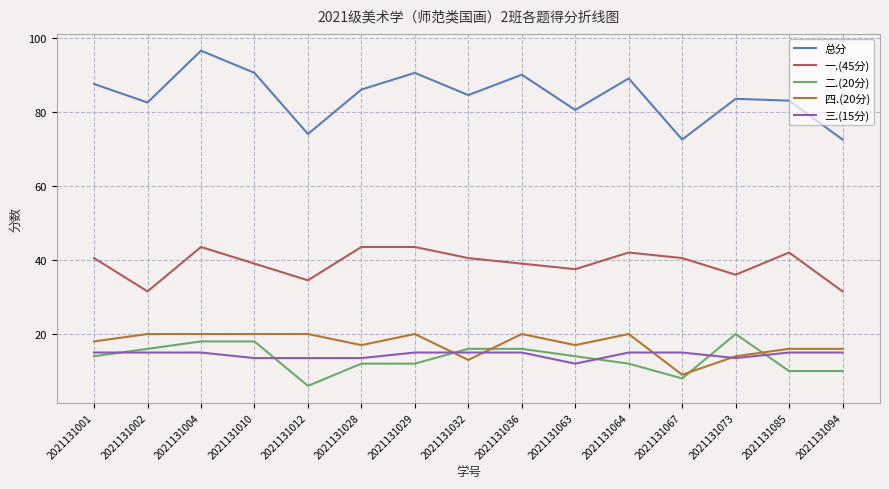

Reading left to right, extract all data points from this chart.

总分: 2021131001=87.5	2021131002=82.5	2021131004=96.5	2021131010=90.5	2021131012=74.0	2021131028=86.0	2021131029=90.5	2021131032=84.5	2021131036=90.0	2021131063=80.5	2021131064=89.0	2021131067=72.5	2021131073=83.5	2021131085=83.0	2021131094=72.5
一.(45分): 2021131001=40.5	2021131002=31.5	2021131004=43.5	2021131010=39.0	2021131012=34.5	2021131028=43.5	2021131029=43.5	2021131032=40.5	2021131036=39.0	2021131063=37.5	2021131064=42.0	2021131067=40.5	2021131073=36.0	2021131085=42.0	2021131094=31.5
二.(20分): 2021131001=14.0	2021131002=16.0	2021131004=18.0	2021131010=18.0	2021131012=6.0	2021131028=12.0	2021131029=12.0	2021131032=16.0	2021131036=16.0	2021131063=14.0	2021131064=12.0	2021131067=8.0	2021131073=20.0	2021131085=10.0	2021131094=10.0
四.(20分): 2021131001=18.0	2021131002=20.0	2021131004=20.0	2021131010=20.0	2021131012=20.0	2021131028=17.0	2021131029=20.0	2021131032=13.0	2021131036=20.0	2021131063=17.0	2021131064=20.0	2021131067=9.0	2021131073=14.0	2021131085=16.0	2021131094=16.0
三.(15分): 2021131001=15.0	2021131002=15.0	2021131004=15.0	2021131010=13.5	2021131012=13.5	2021131028=13.5	2021131029=15.0	2021131032=15.0	2021131036=15.0	2021131063=12.0	2021131064=15.0	2021131067=15.0	2021131073=13.5	2021131085=15.0	2021131094=15.0